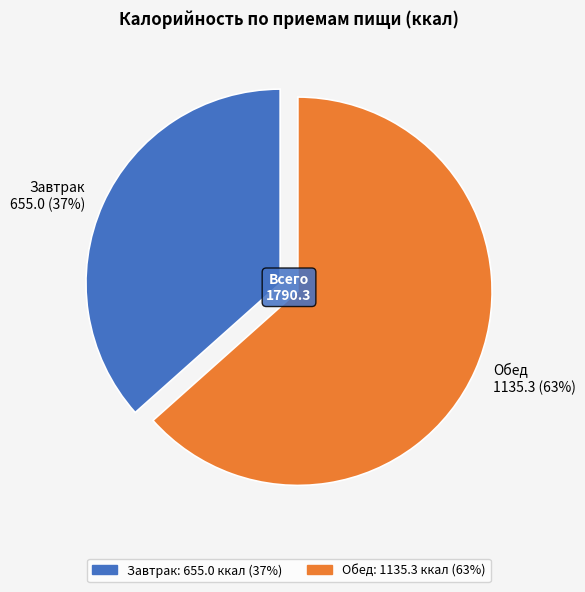

Between Обед and Завтрак, which is larger?

Обед